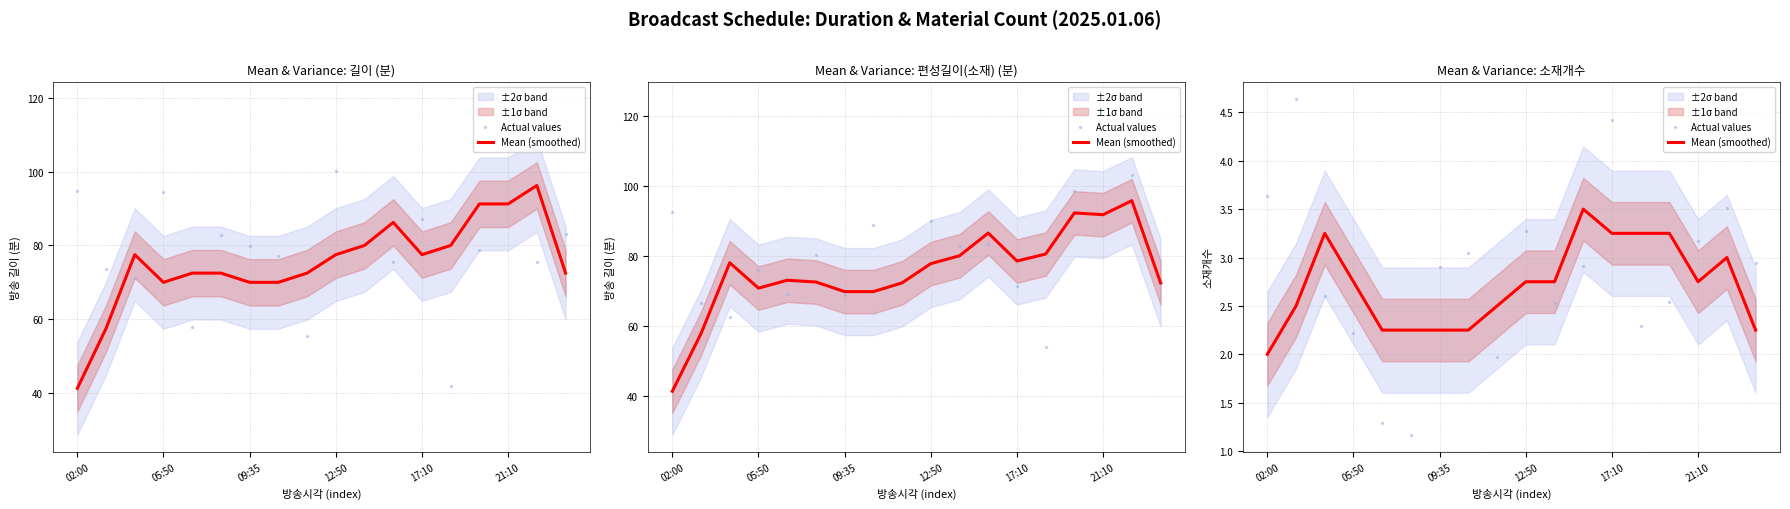

Which series reaches the maximum Y coordinate?

Actual values